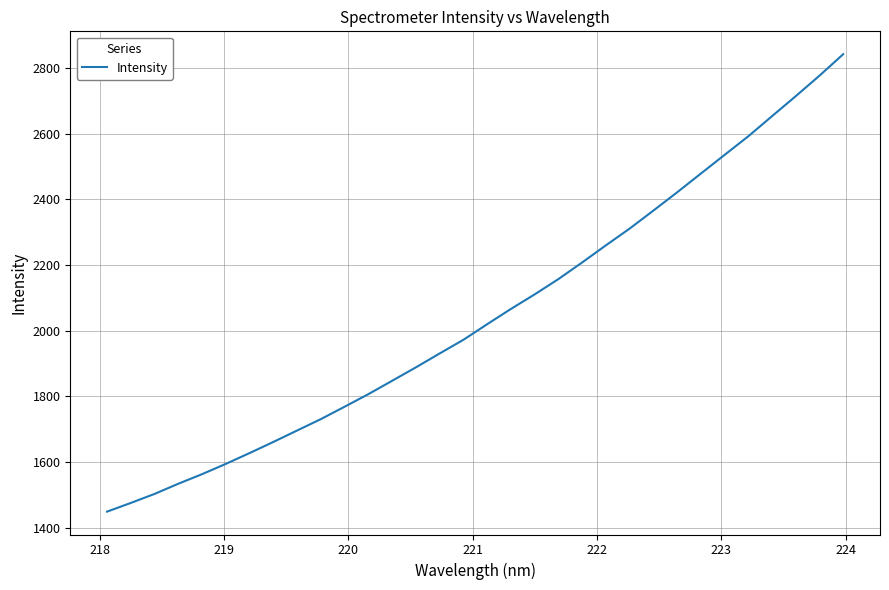

What is the minimum value shown in the chart?

1448.5